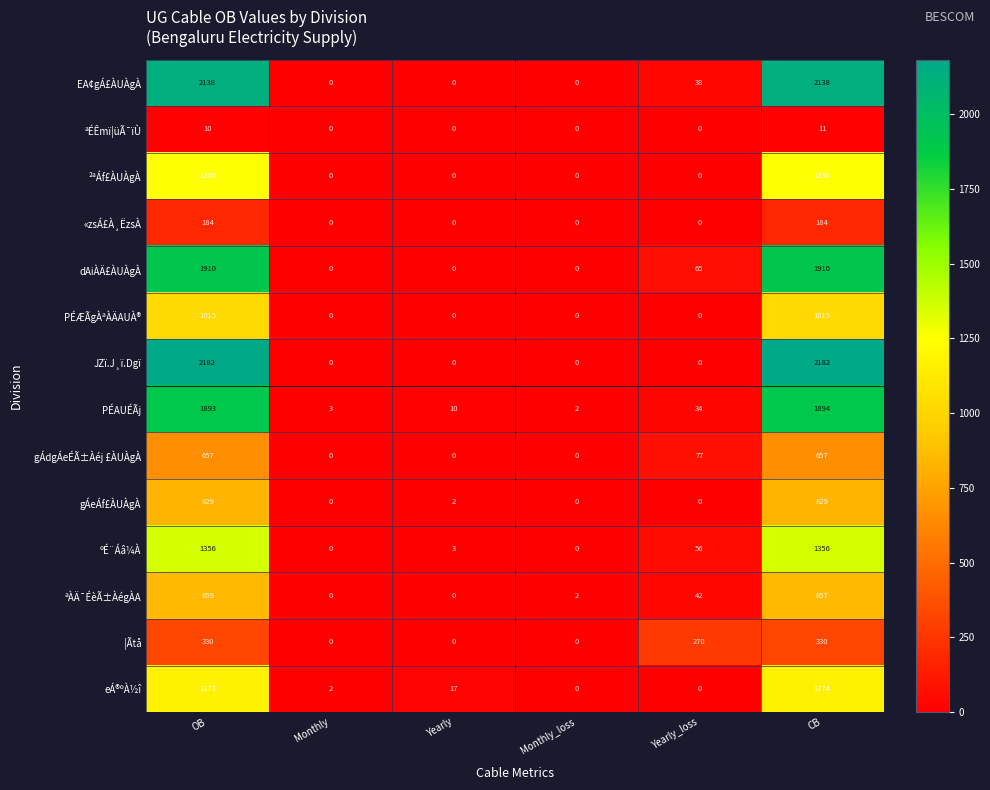

Which series has the largest total across all categories?

JZï.J¸ï.Dgï